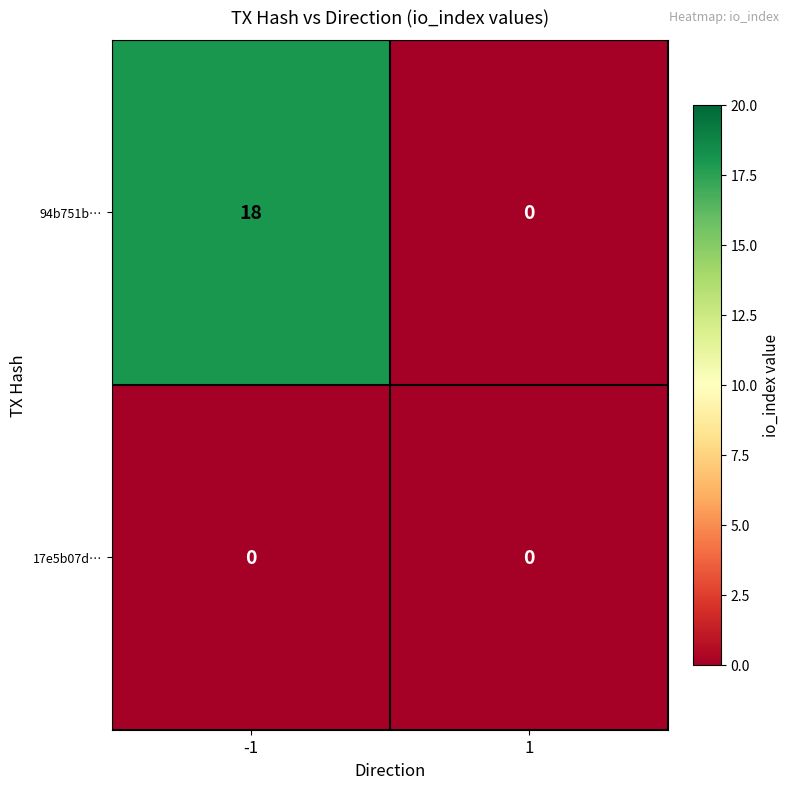

List the series in order of their overall mean, highest first.

94b751b…, 17e5b07d…